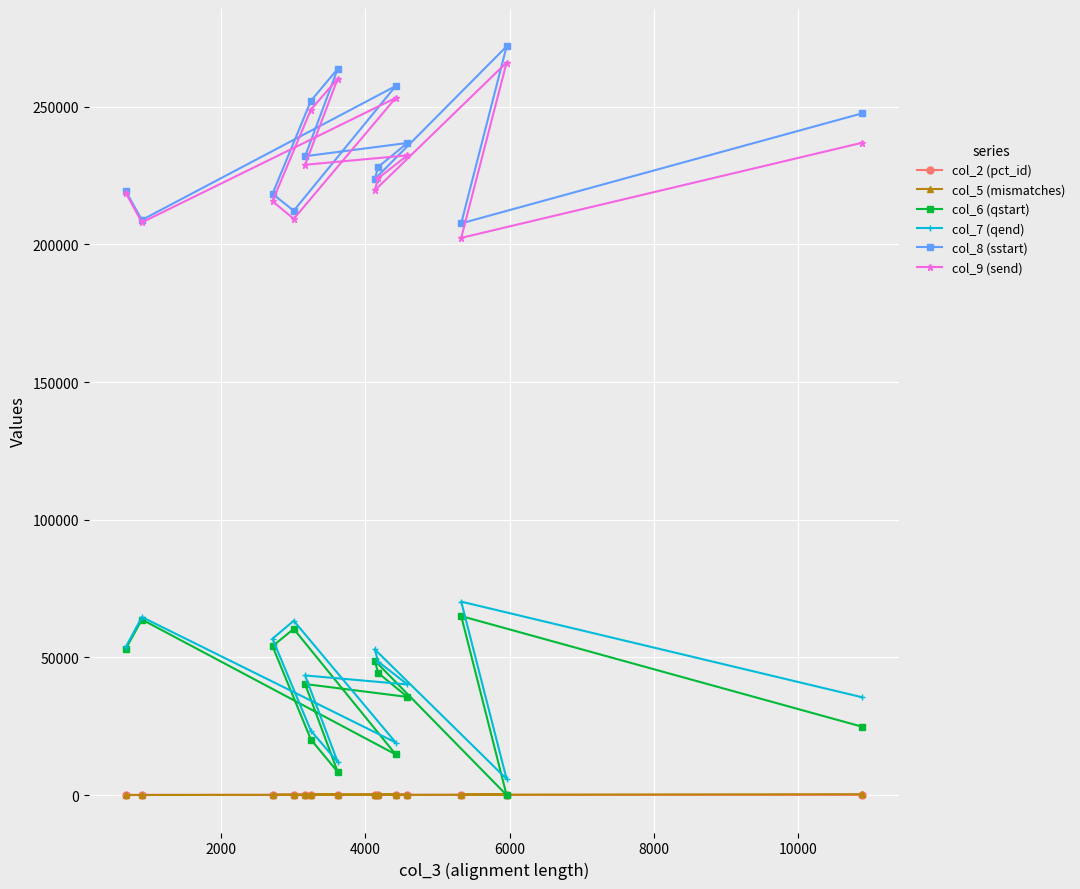

How many lines are shown in the chart?

6